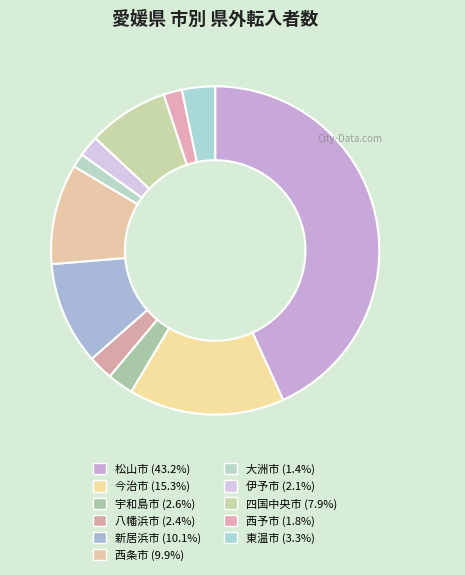

Rank the categories by value from highest to lowest.

松山市, 今治市, 新居浜市, 西条市, 四国中央市, 東温市, 宇和島市, 八幡浜市, 伊予市, 西予市, 大洲市